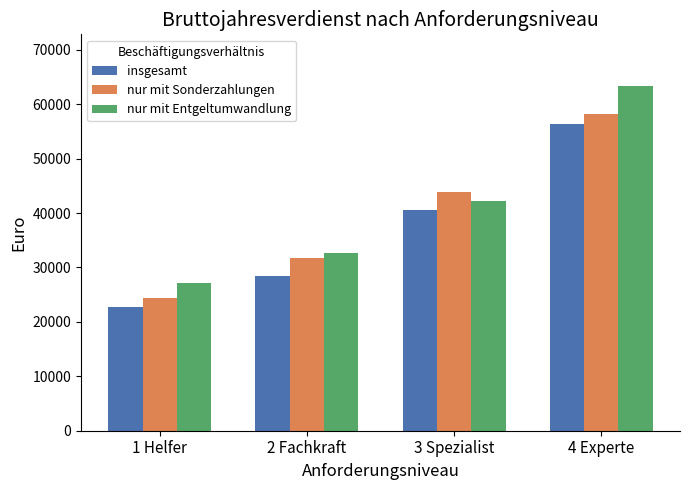

Rank the series by their maximum value, from lowest to highest.

insgesamt, nur mit Sonderzahlungen, nur mit Entgeltumwandlung